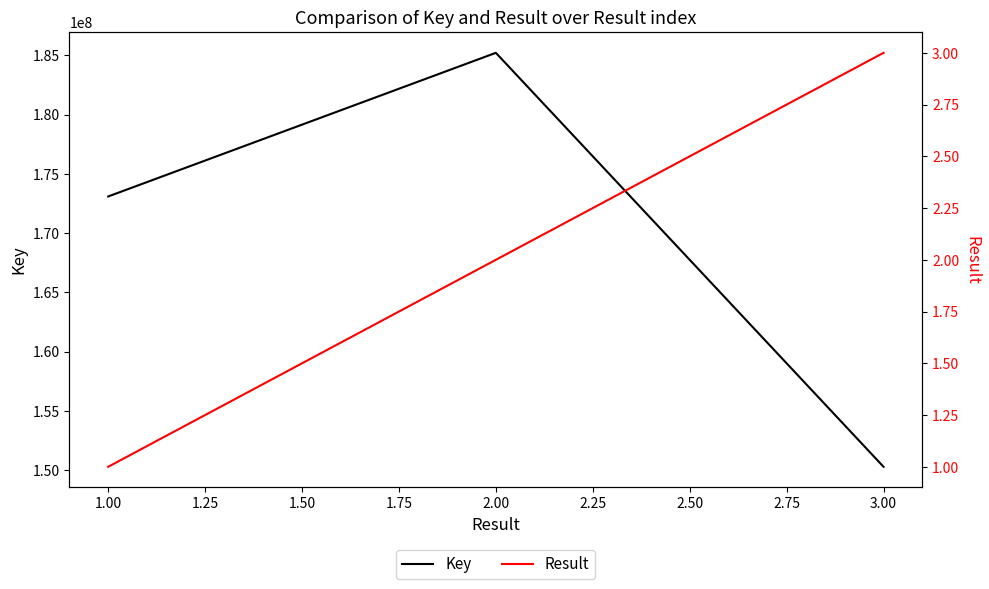

What is the sum of all Key values?

508613898